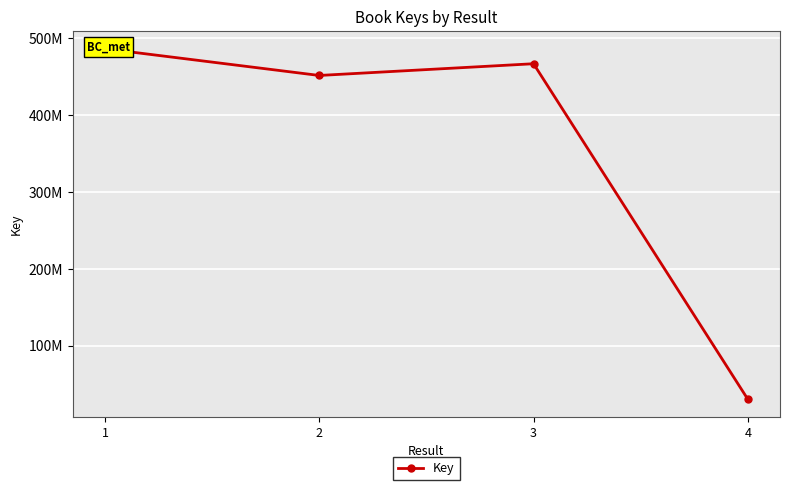

Is this an area chart (filled region under the line)?

No